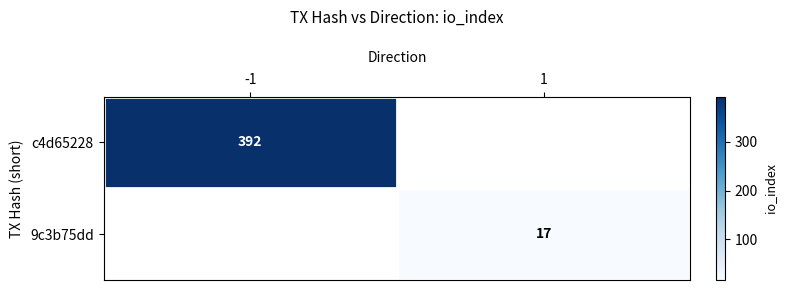

Is the value of c4d65228 at -1 greater than the value of 9c3b75dd at 1?

Yes